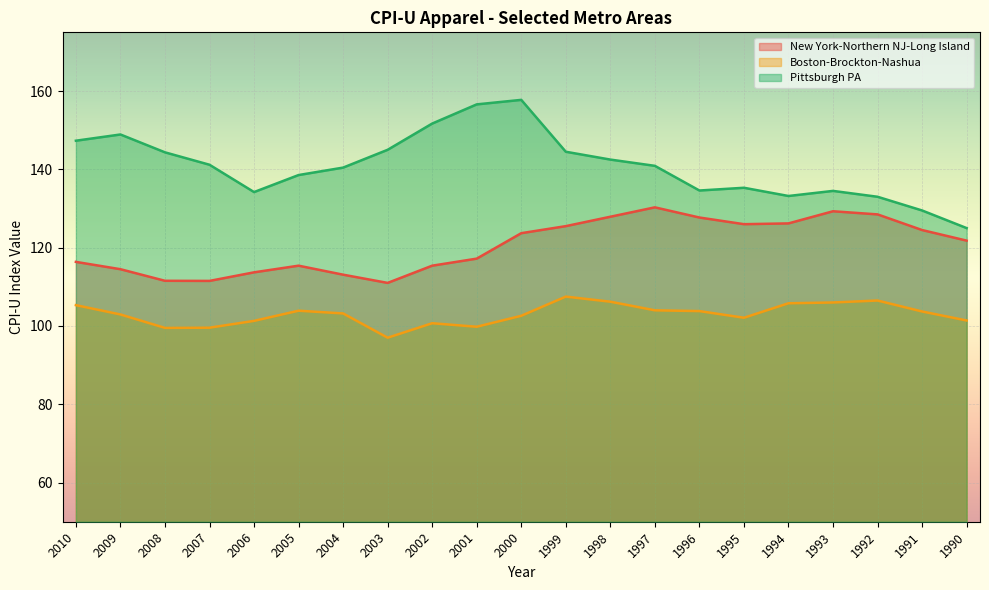

At which category does Boston-Brockton-Nashua reach its first local peak?

2005